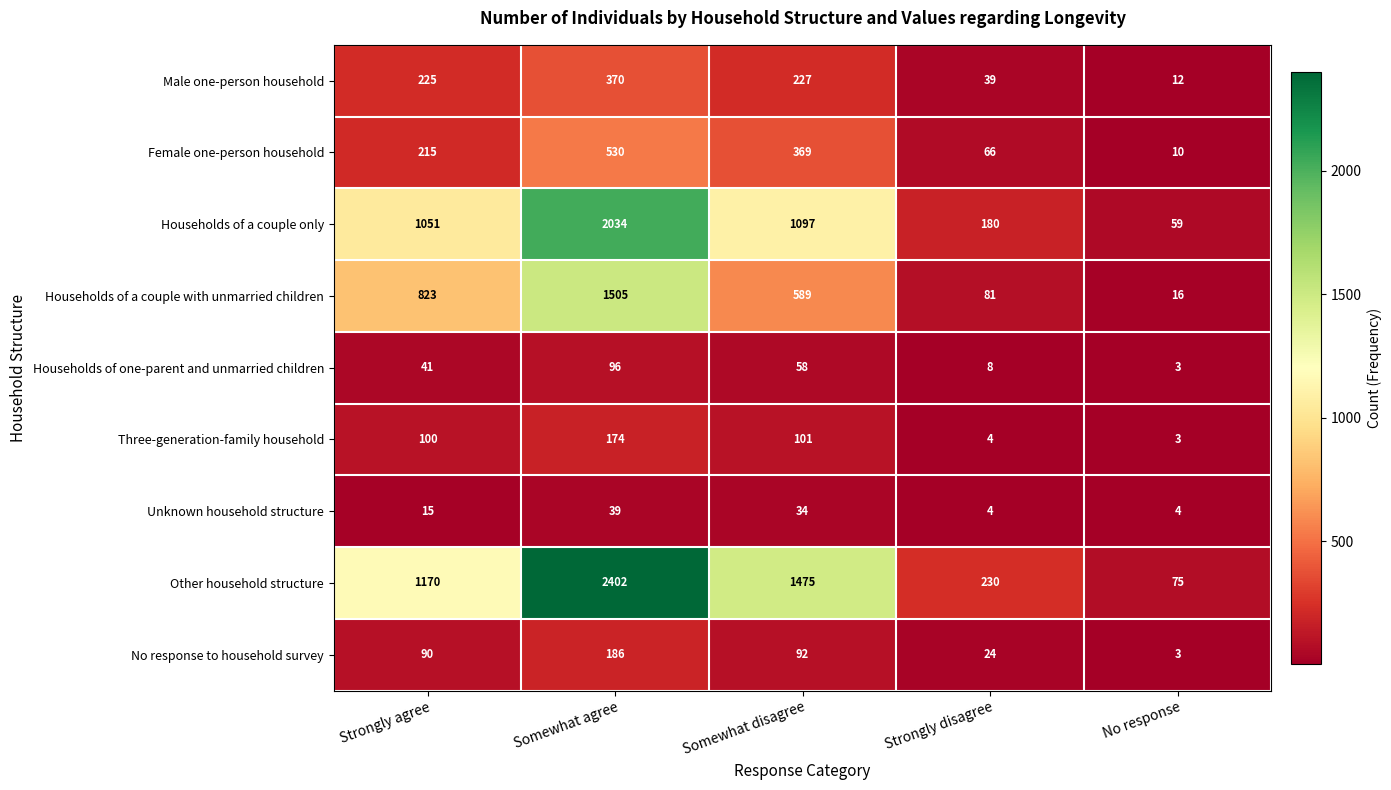

What is the total value across all series at Somewhat disagree?

4042